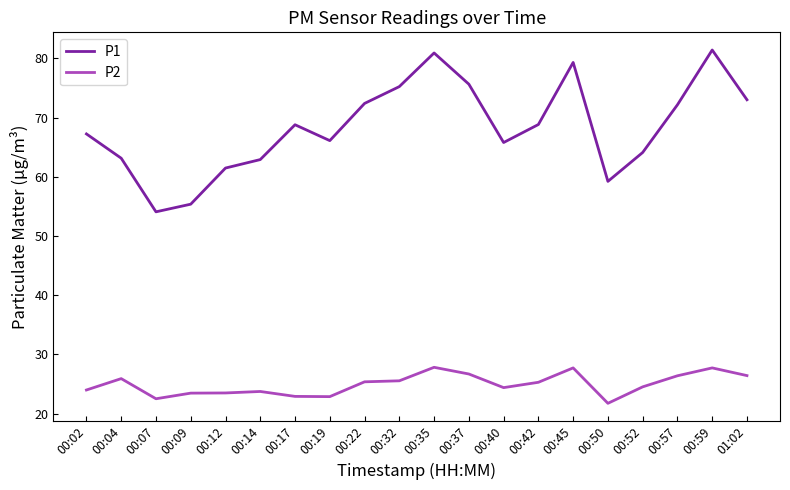

Rank the series by their maximum value, from lowest to highest.

P2, P1